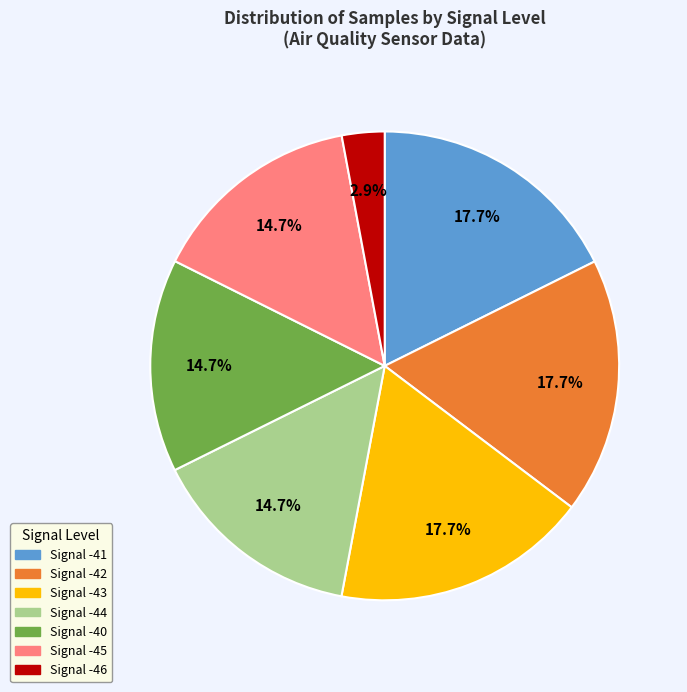

To the nearest percent, what is the average slice percentage?

14%